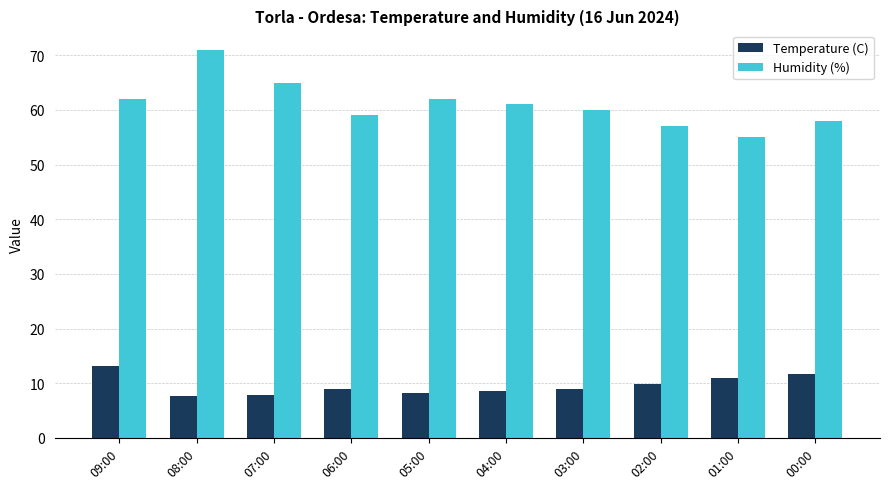

What is the sum of the Temperature (C) values at 07:00 and 04:00?

16.4